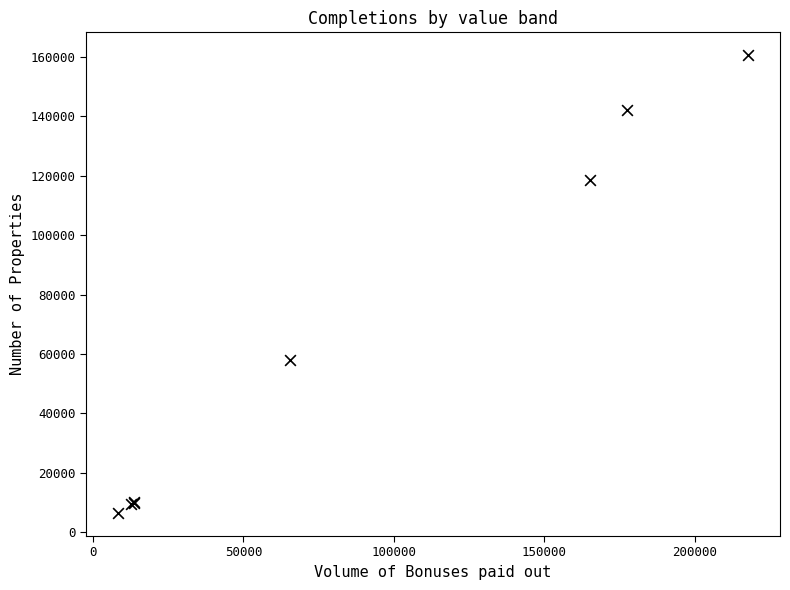

What Y value in the scatter plot is closest to 83490?

58020